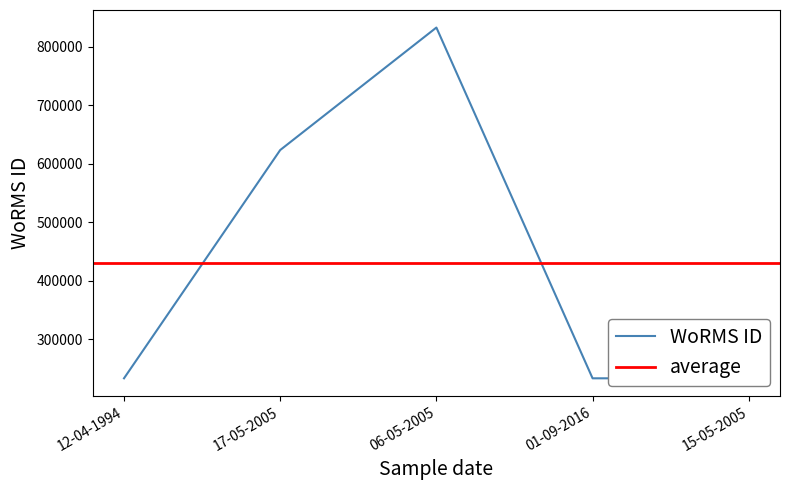

What is the label of the 2nd point from the right?

01-09-2016